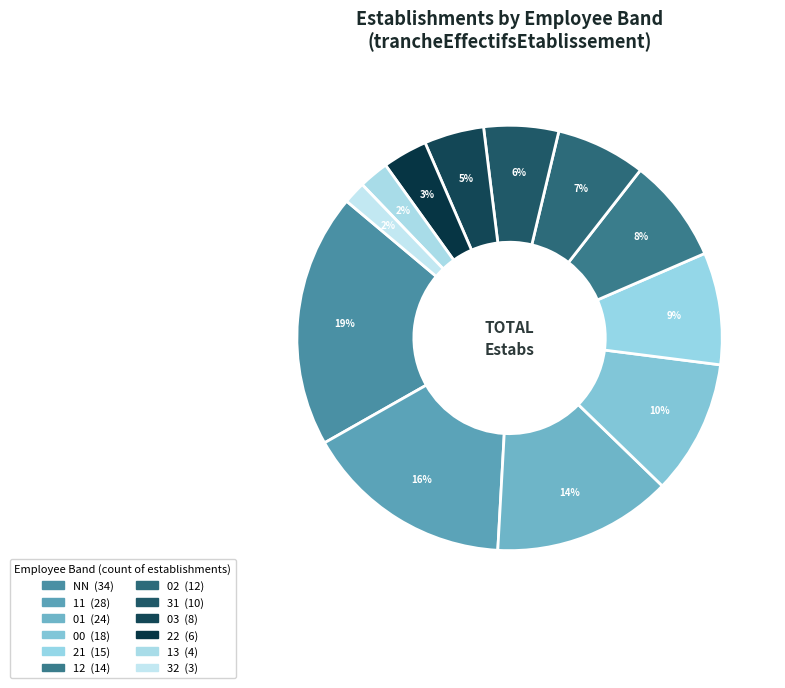

What is the smallest slice in the pie chart?

32